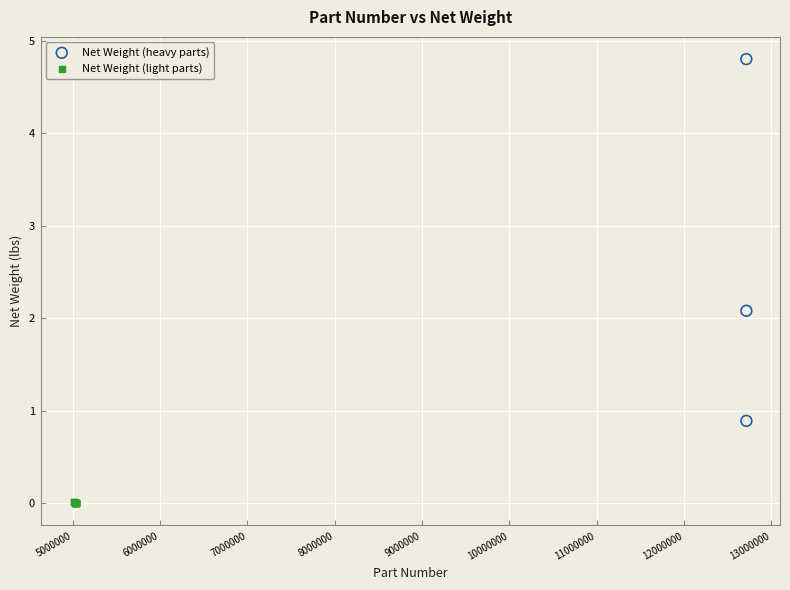

Which series contains the lowest Y value?

Net Weight (light parts)